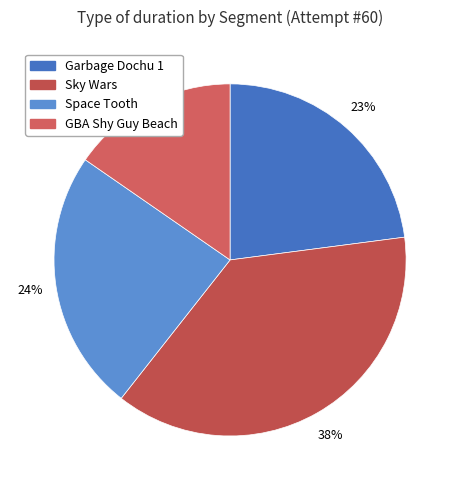

To the nearest percent, what is the difference between the Garbage Dochu 1 and Space Tooth slice percentages?

1%